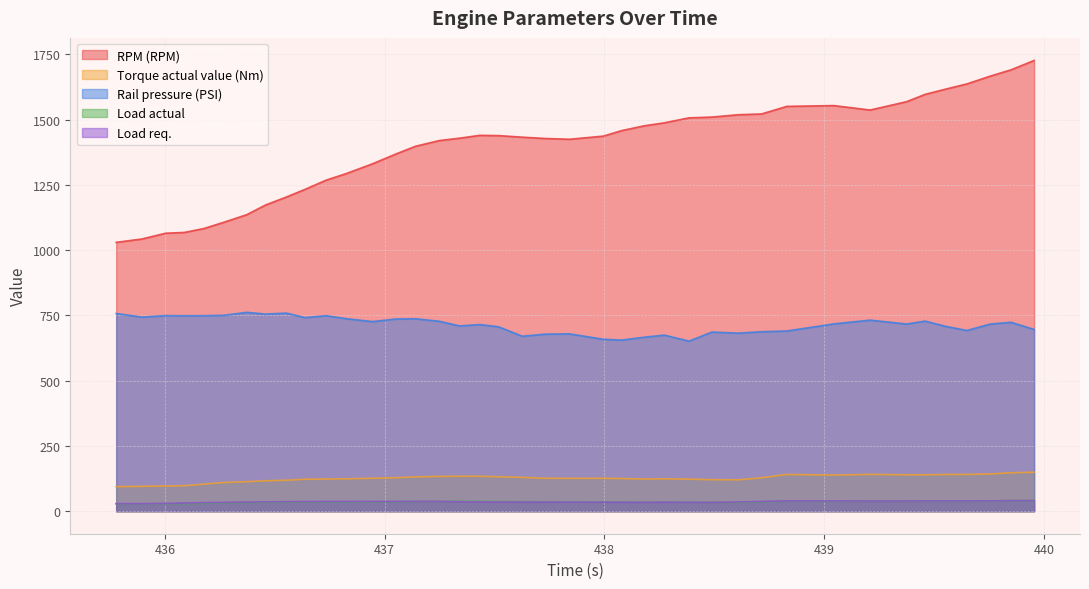

What is the highest value of the Torque actual value (Nm) series?

149.3